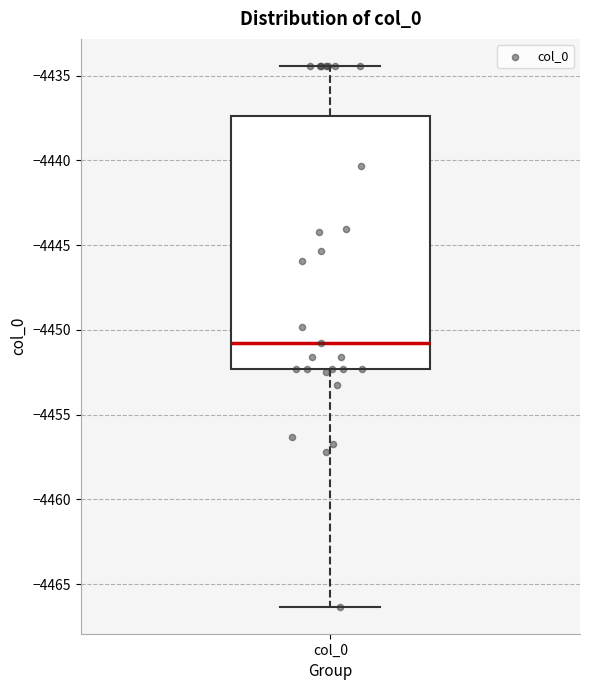

Where does the median line of the box for col_0 sit on the y-axis? The values are not printed on the chart, so give them approximately, as read against the axis.

-4451.0